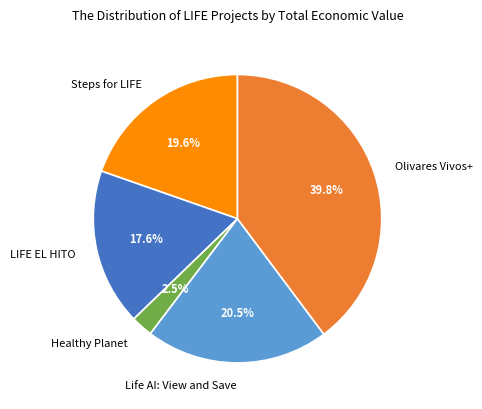

What portion of the pie excludes LIFE EL HITO?

82.4%